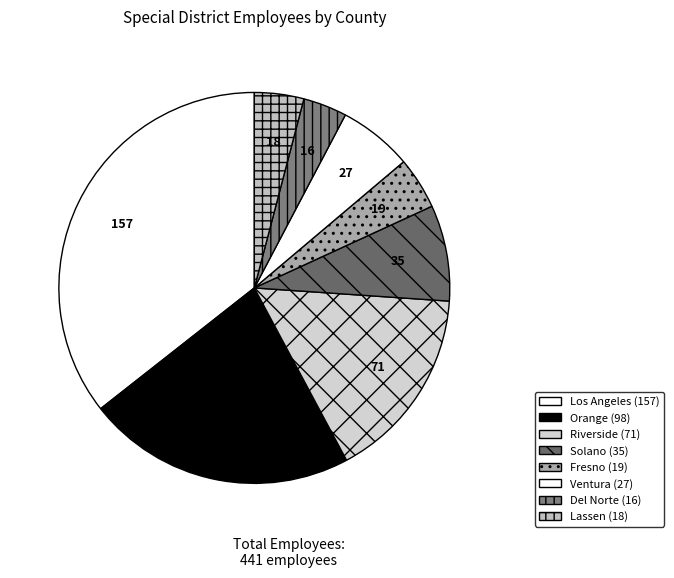

Is there a majority slice in this chart?

No